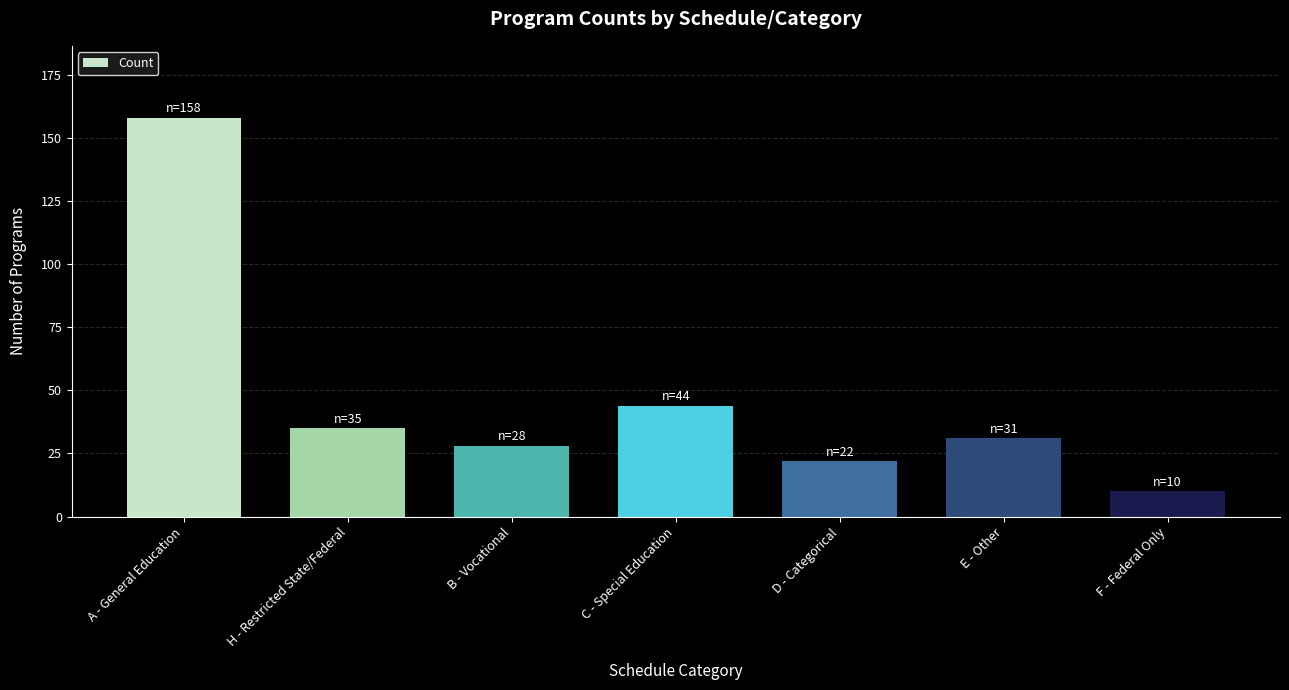

Where does the data first go above 31?

A - General Education